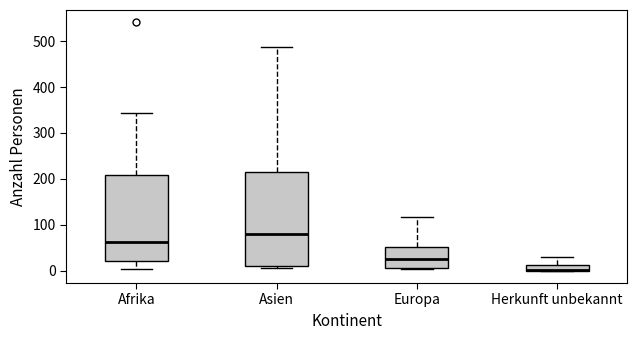

Comparing the boxes themselves (not the whiskers), which one is the tallest?

Asien